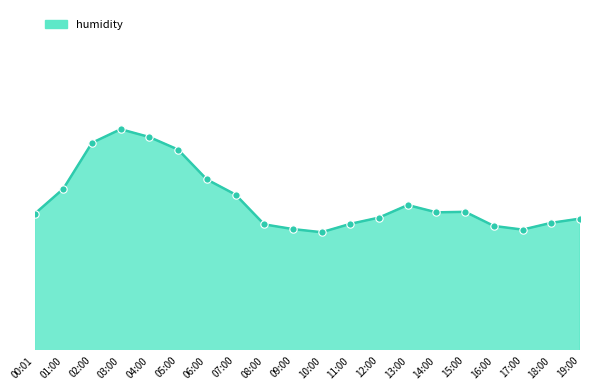

What is the ratio of the value at 11:00 to the value at 19:00?

1.0